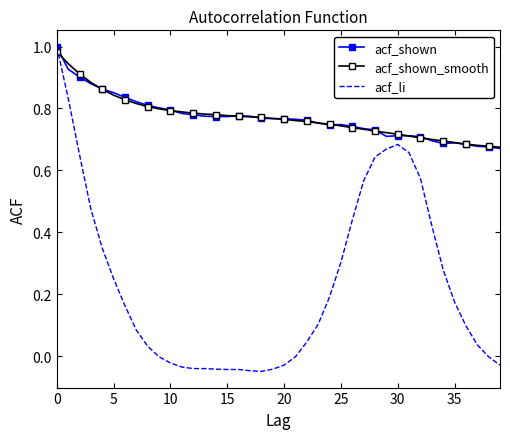

Which series has the widest spread of values?

acf_li